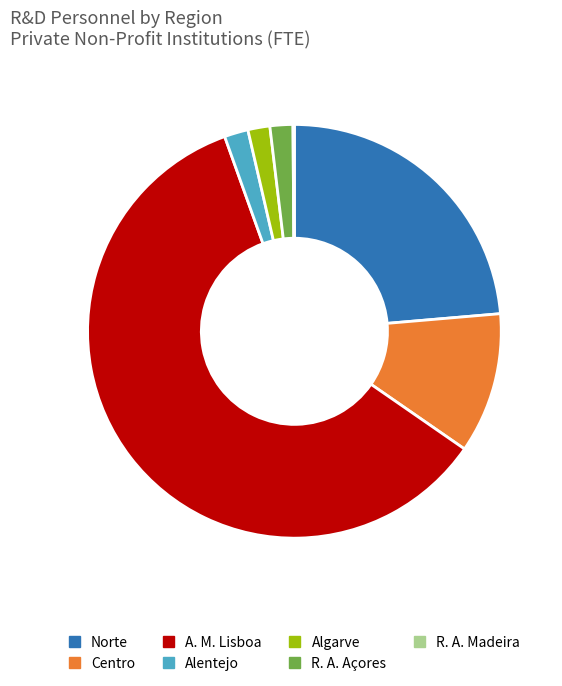

True or false: Norte accounts for 24% of the total.

True